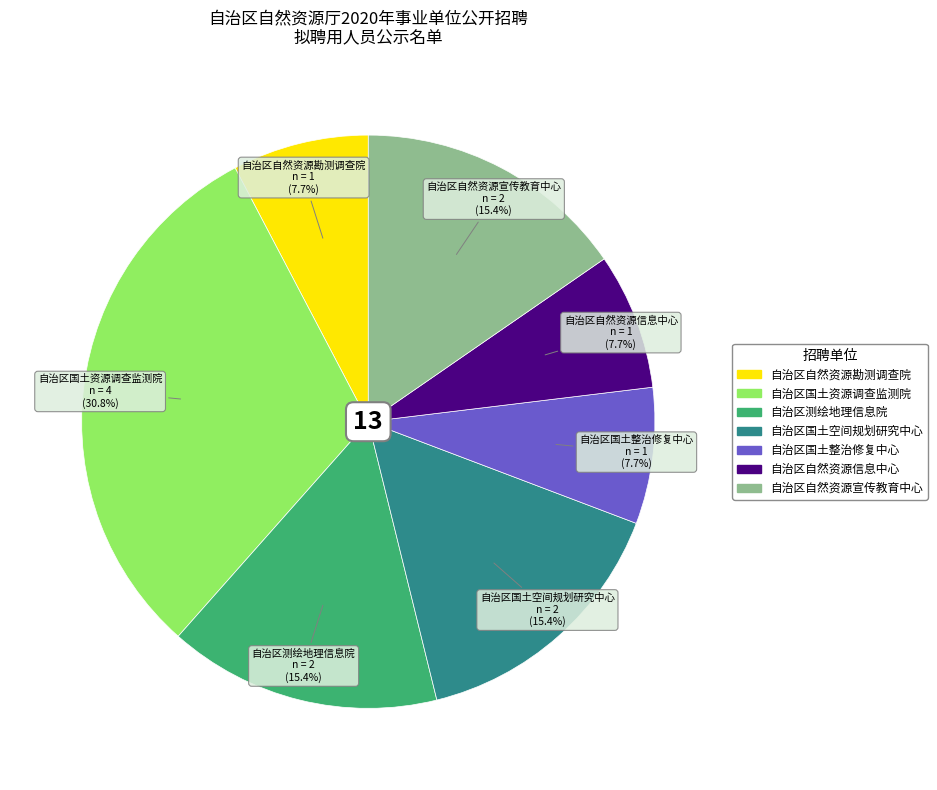

Does 自治区国土整治修复中心 represent more than half of the total?

No